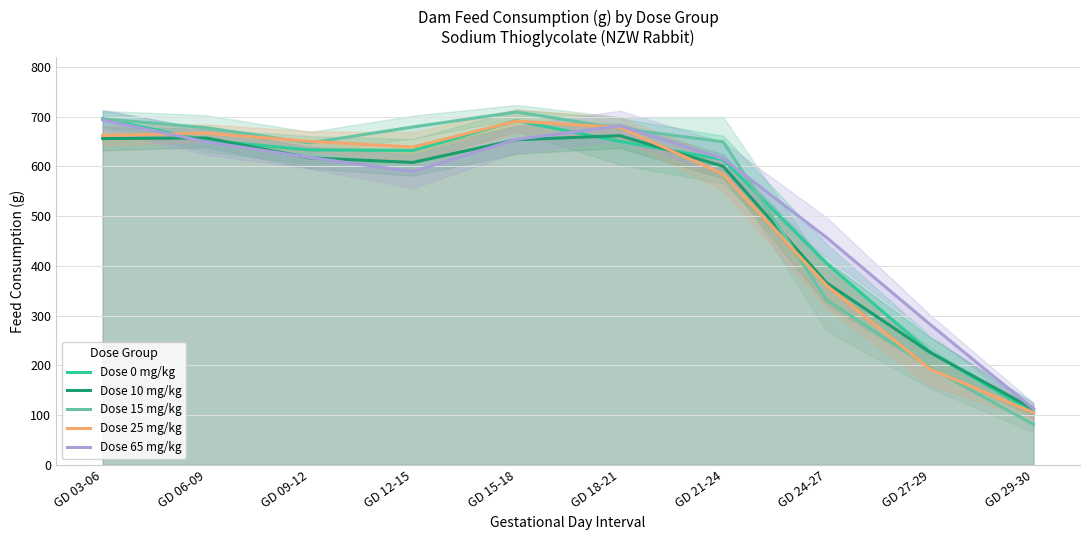

How many lines are shown in the chart?

5